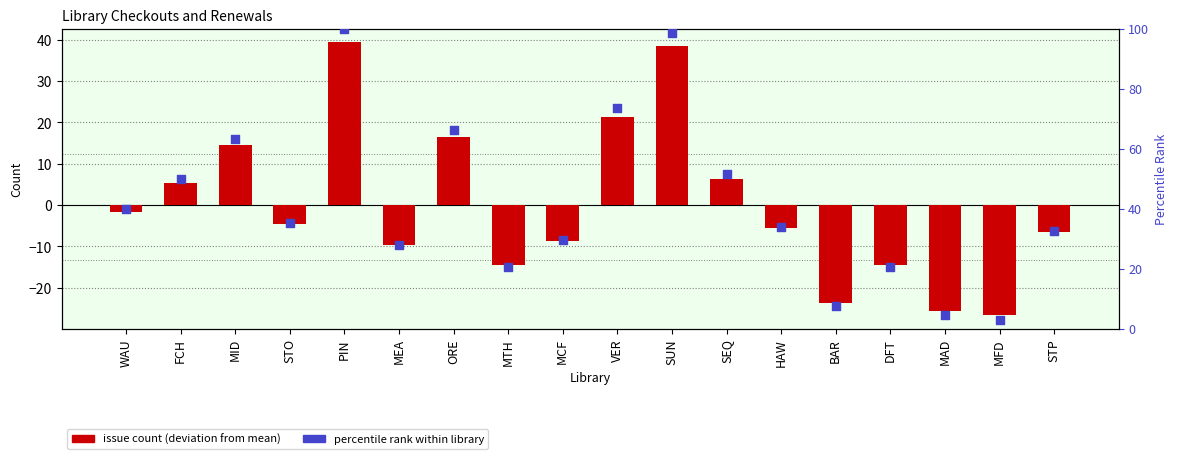

Which series has the widest spread of Y values?

percentile rank within library